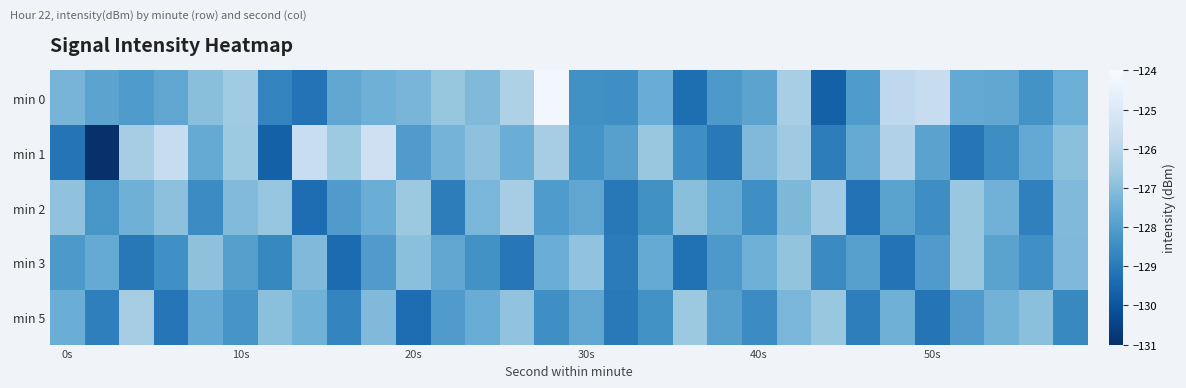

How many distinct data groups are displayed?

5